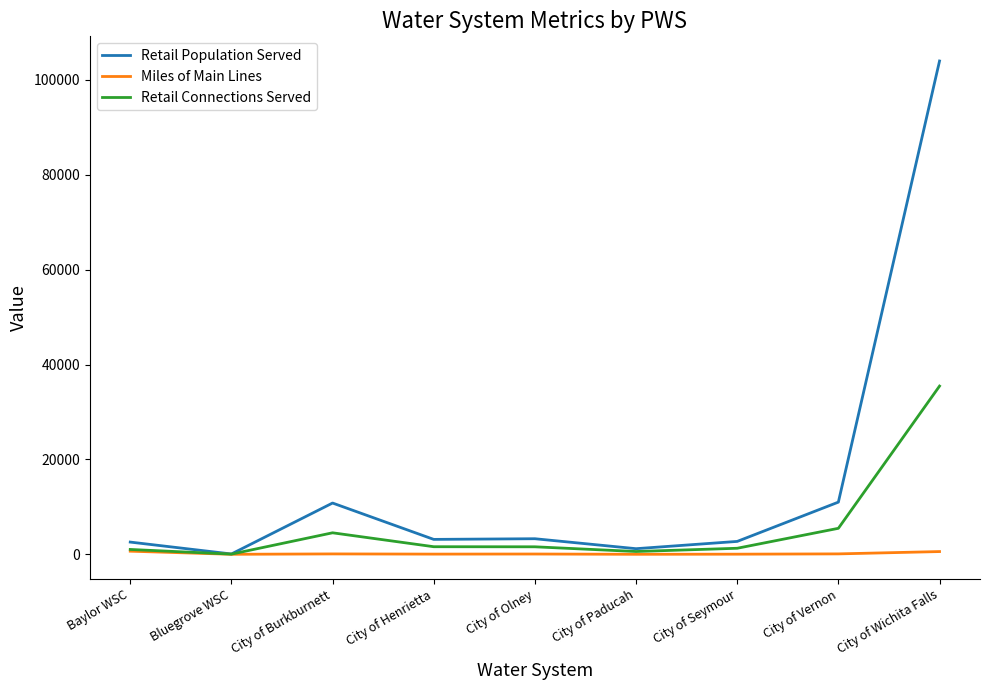

Which series has the largest range (max minus min)?

Retail Population Served